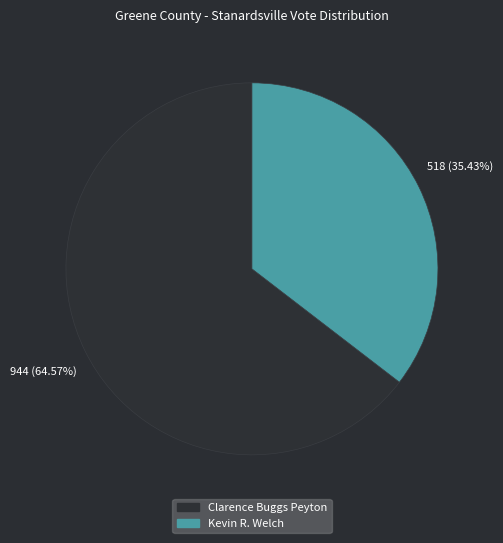

How many slices are in this pie chart?

2